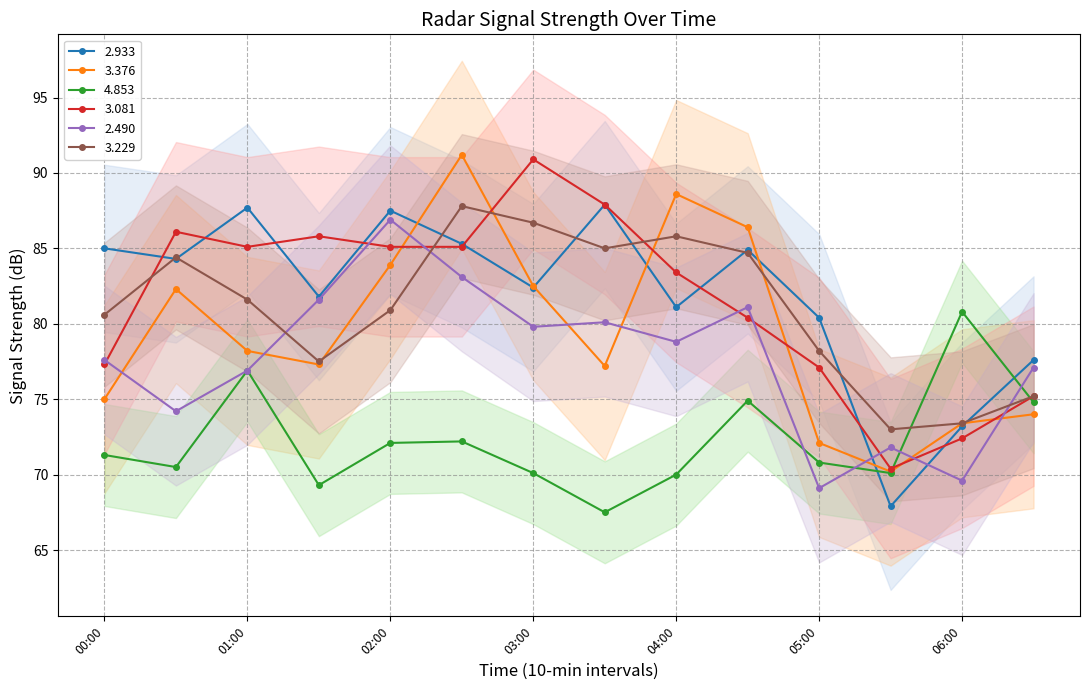

Where is the first local maximum for 3.229?

2003/05/10 00:30